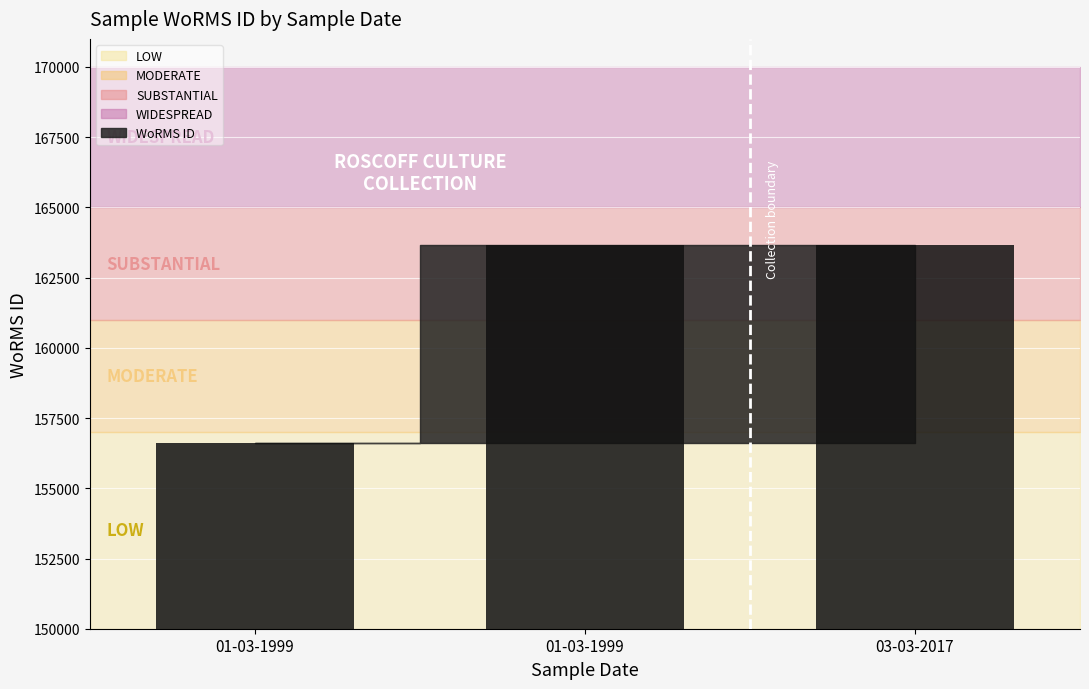

Count the number of data series in this chart.

1